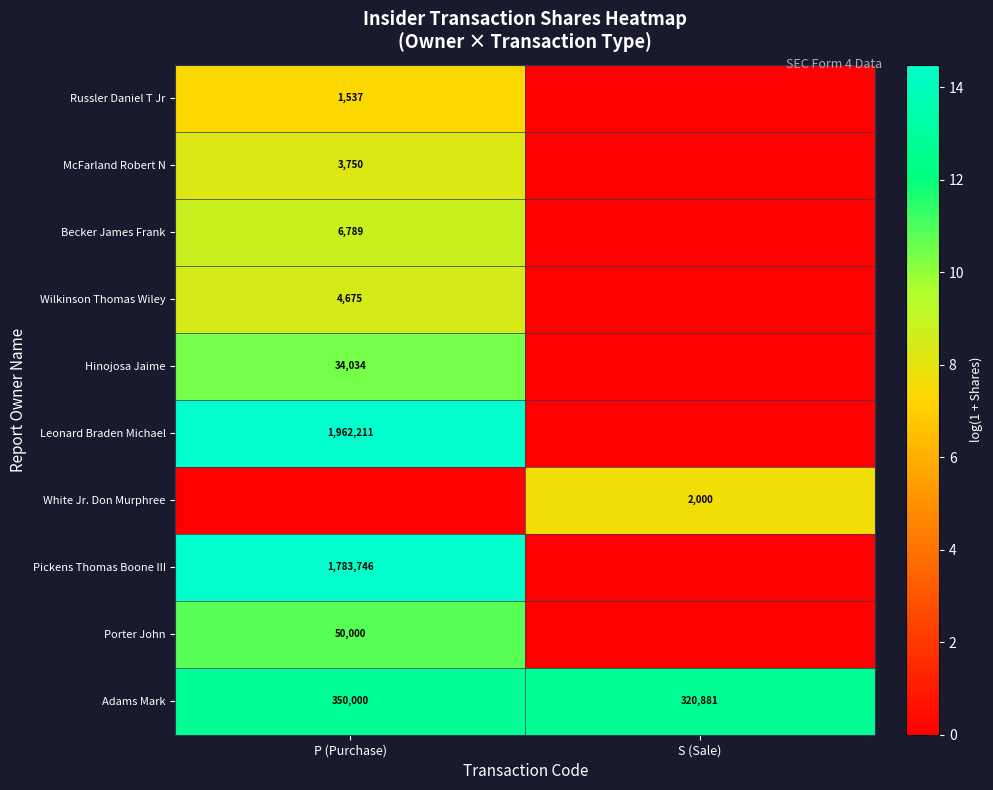

Read the Adams Mark value at P (Purchase), to the nearest 100.

350000